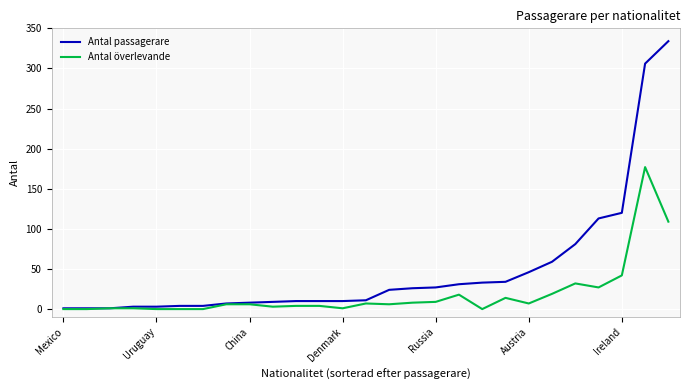

Which series has the largest range (max minus min)?

Antal passagerare